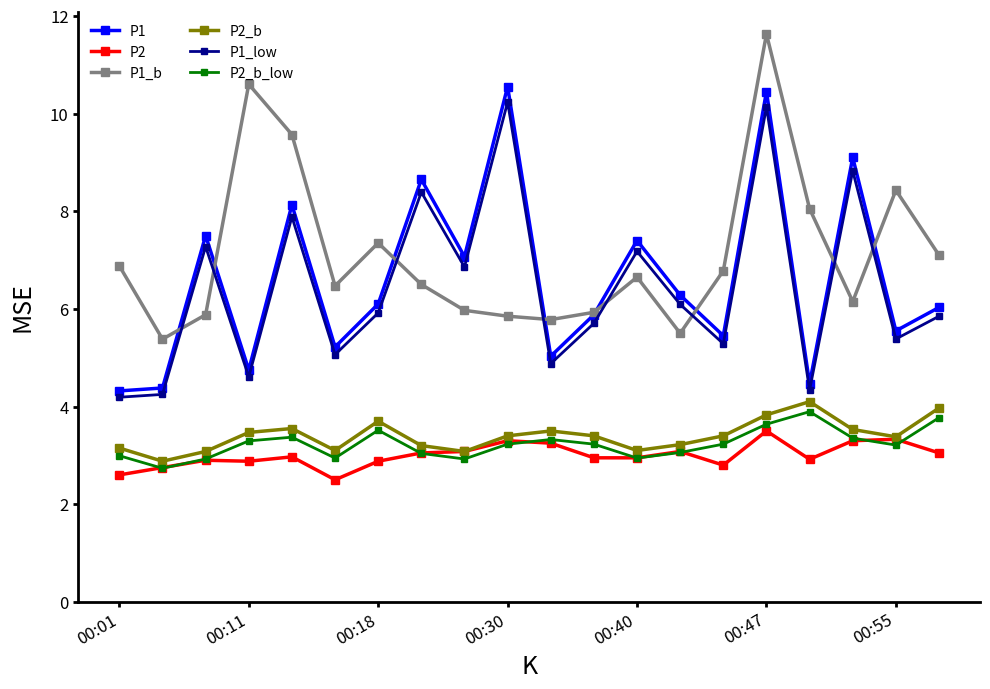

What is the value of the P2_b point at the 9th from the left?

3.1